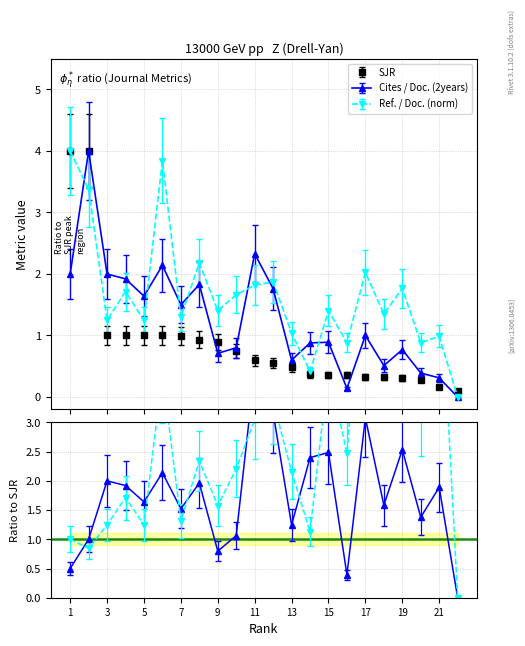

How many lines are shown in the chart?

3